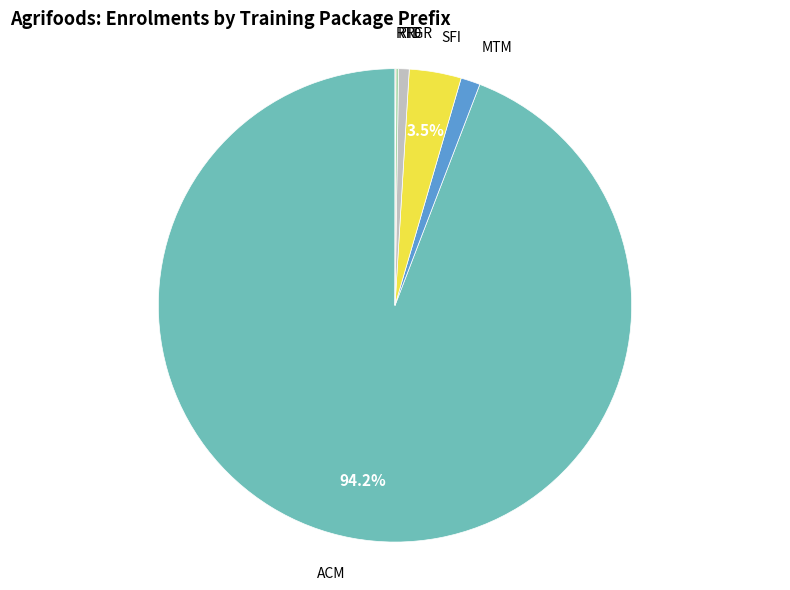

Is there a majority slice in this chart?

Yes